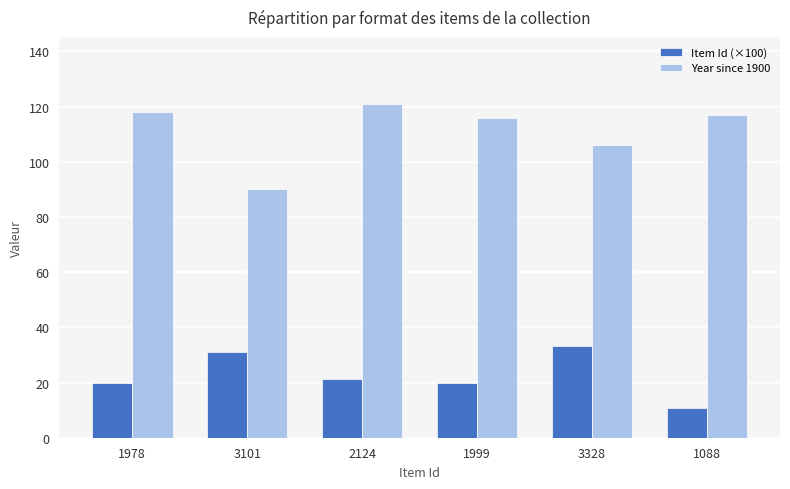

Is the value of Item Id (×100) at 3101 greater than the value of Year since 1900 at 1978?

No